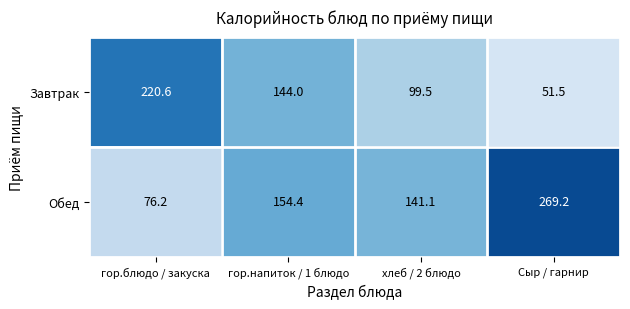

How many values in the Обед series exceed 154?

2